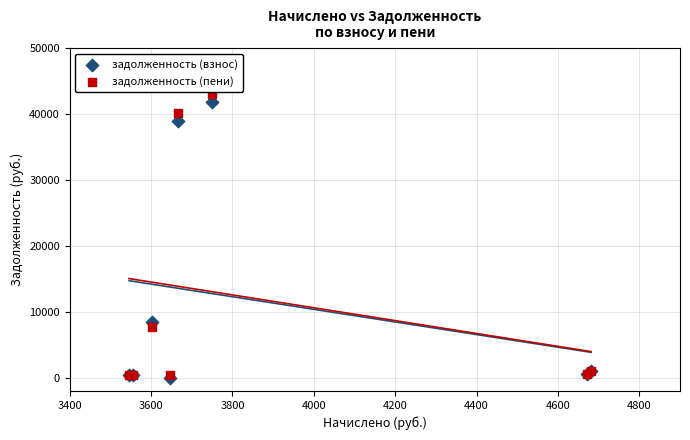

In the задолженность (взнос) series, what Y value is closest to 20917?

8455.9